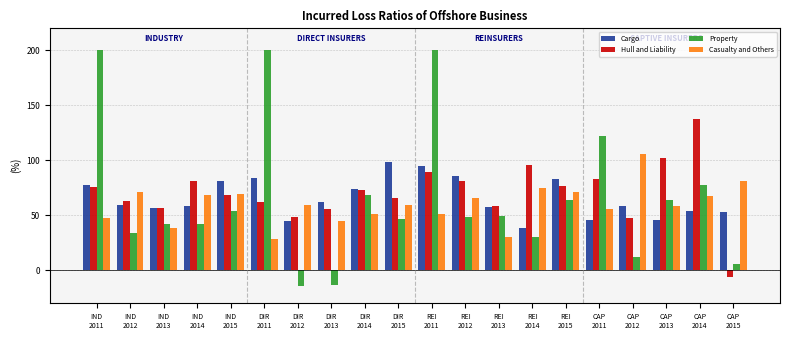

Is it true that Property equals 118.5 at DIR
2014?

False